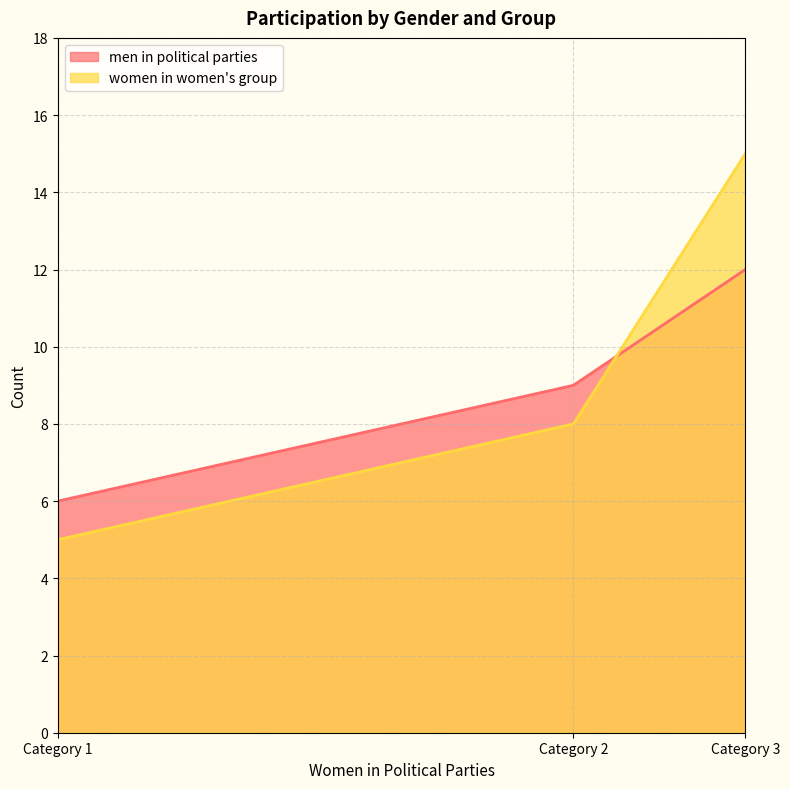

What is the sum of all women in women's group values?

28